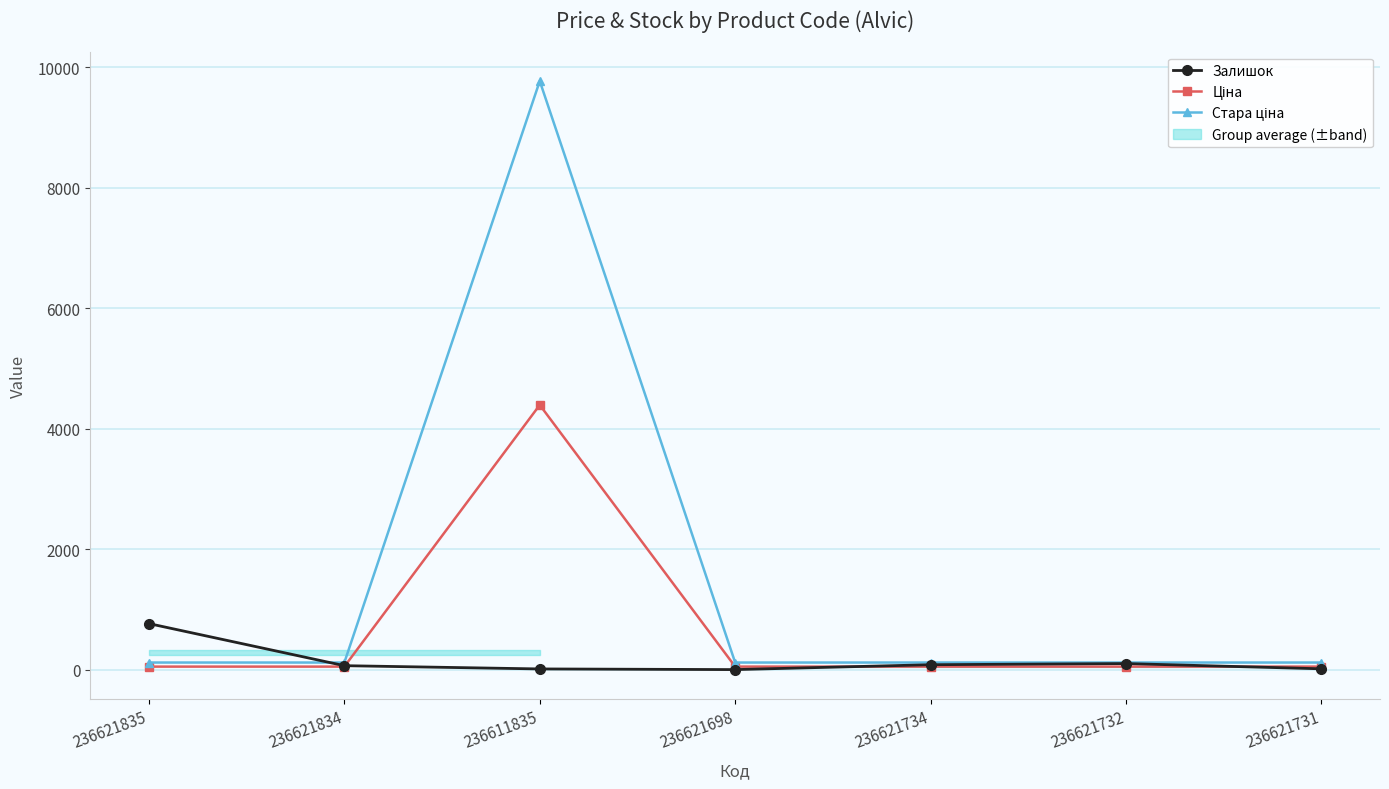

Between which two adjacent categories do Ціна and Залишок first intersect?

236621834 and 236611835